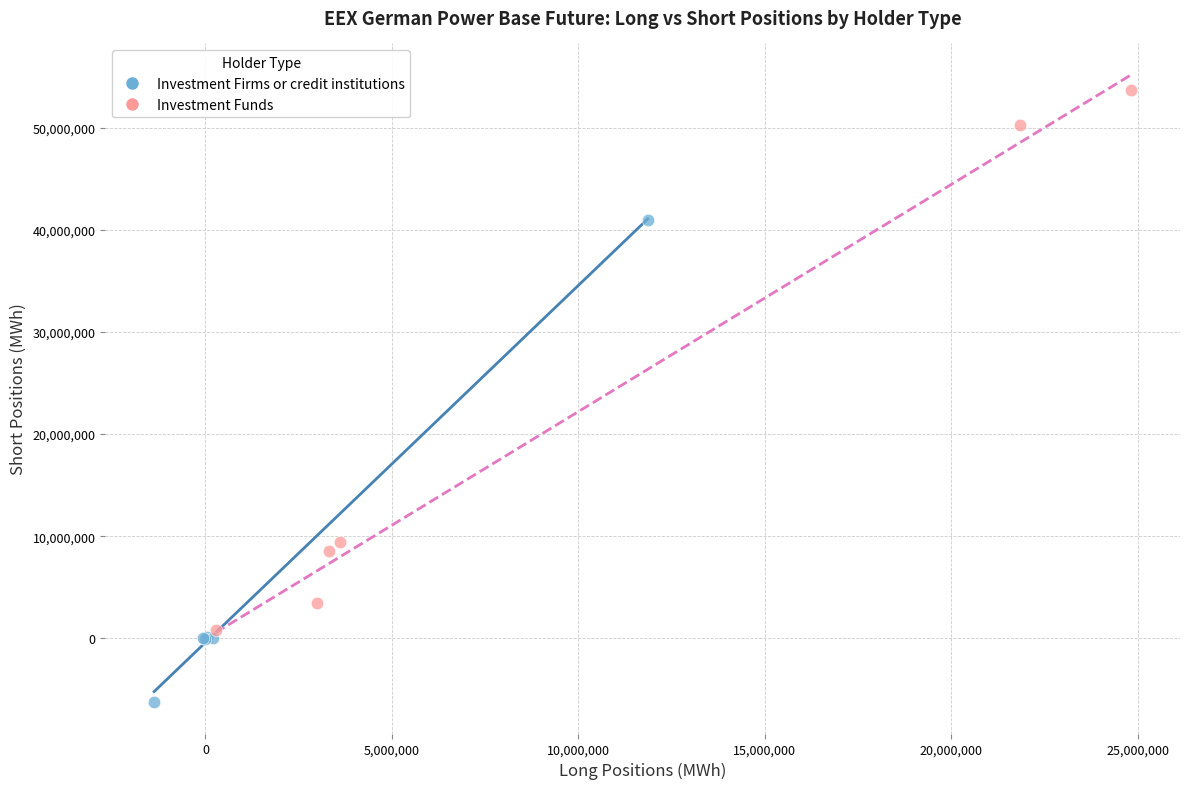

Which series contains the highest Y value?

Investment Funds